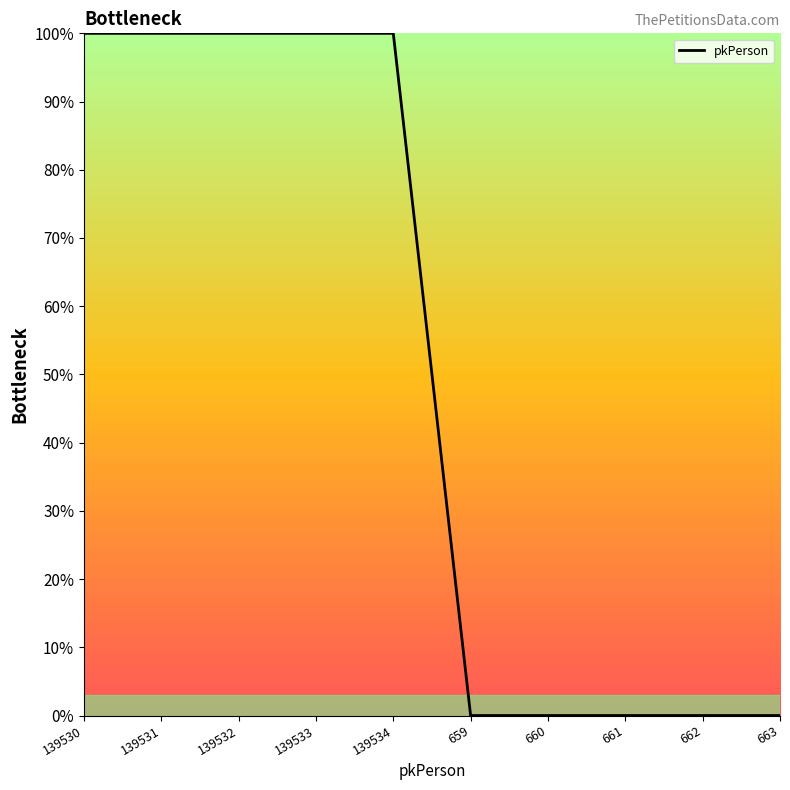

Does the chart display data point markers on the line(s)?

No